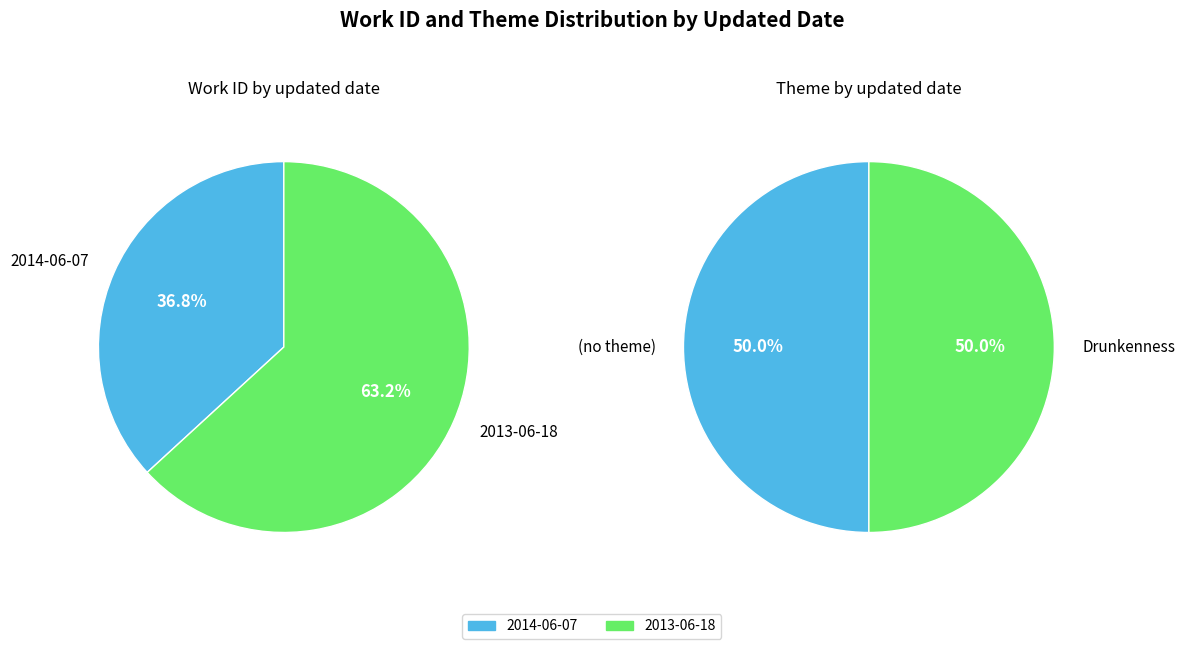

Approximately how many times larger is the value at 2013-06-18 compared to 2014-06-07?

1.7